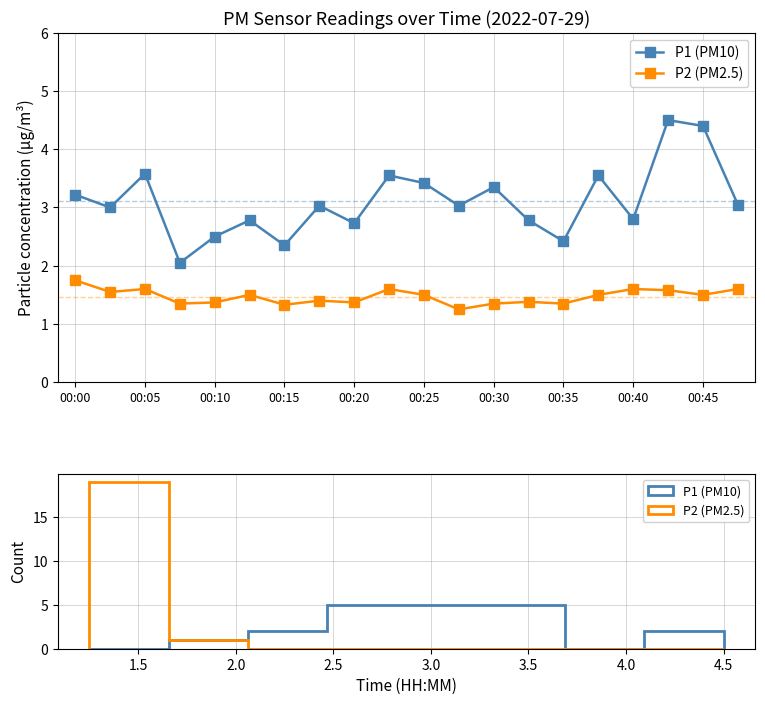

True or false: P1 (PM10) has more than 1 points higher than both neighbors.

True